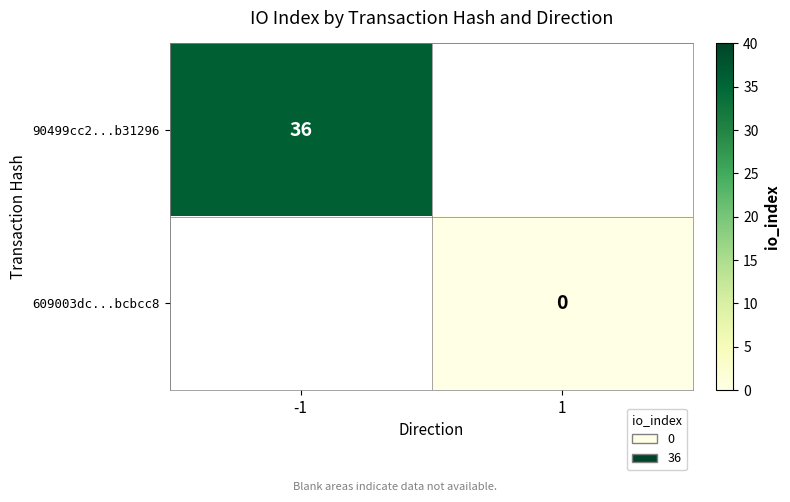

Is the value of 90499cc2...b31296 at -1 greater than the value of 609003dc...bcbcc8 at 1?

Yes